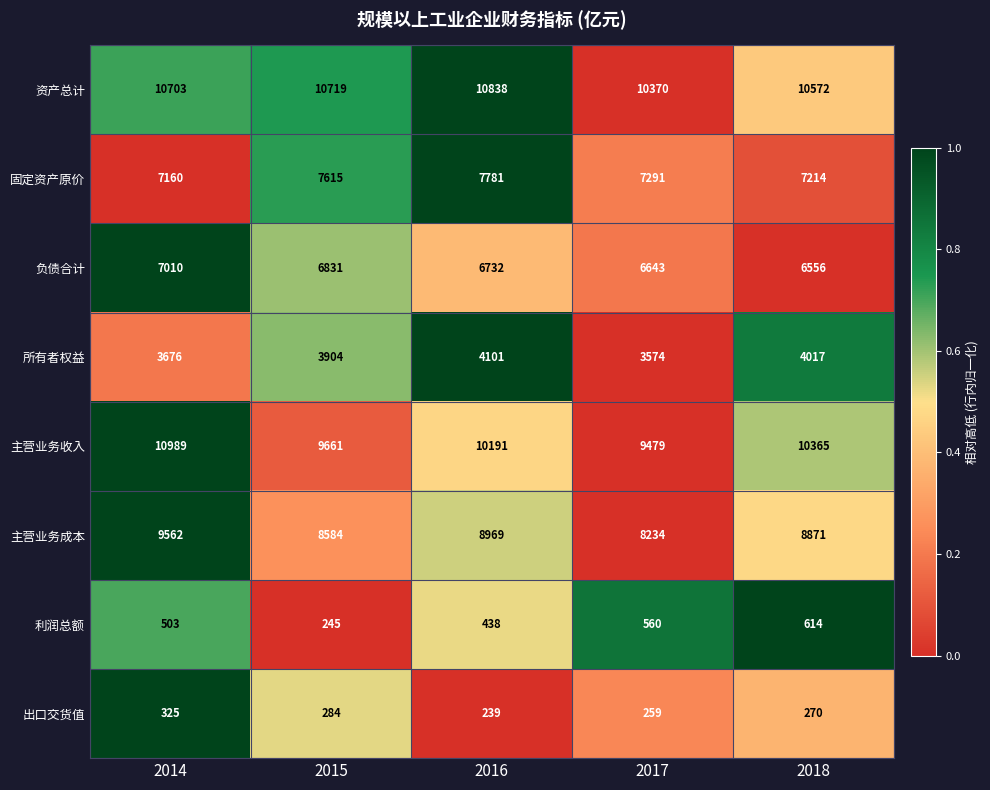

Between 2014 and 2016, which series saw the biggest shift?

主营业务收入